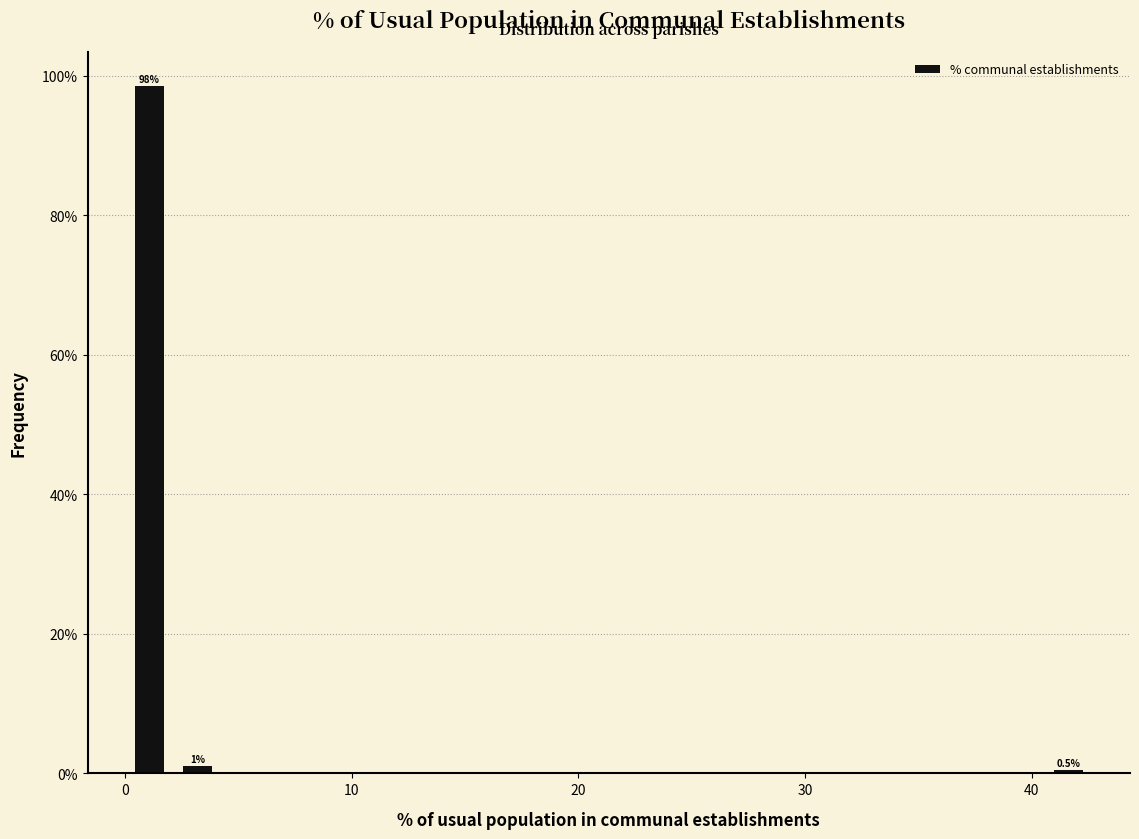

Around what value on the x-axis is the tallest bar? Give the approximate position of its centre, as read against the axis.

1